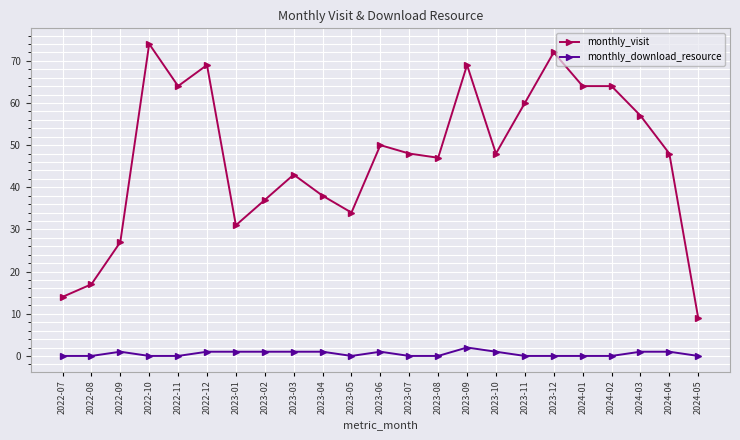

Count the number of data series in this chart.

2